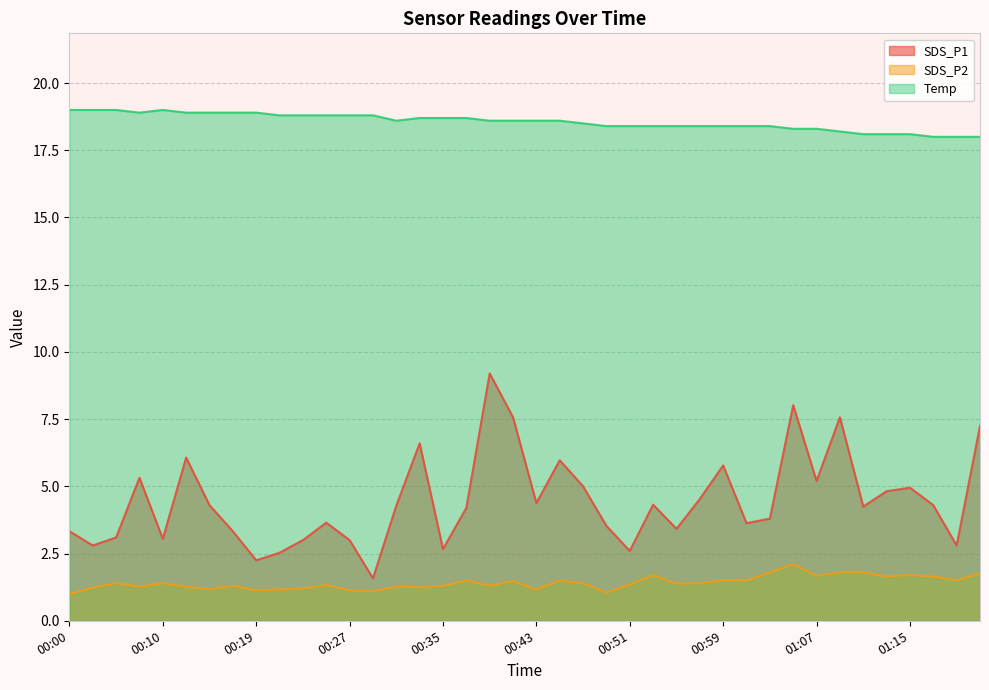

How many Temp values are between 18 and 19?

40